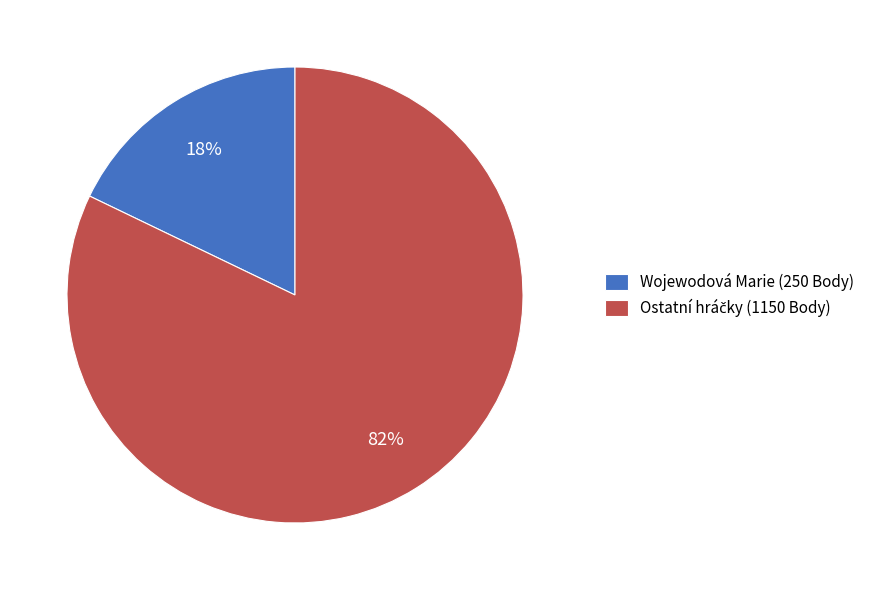

To the nearest percent, what is the difference between the largest and smallest slice percentages?

64%